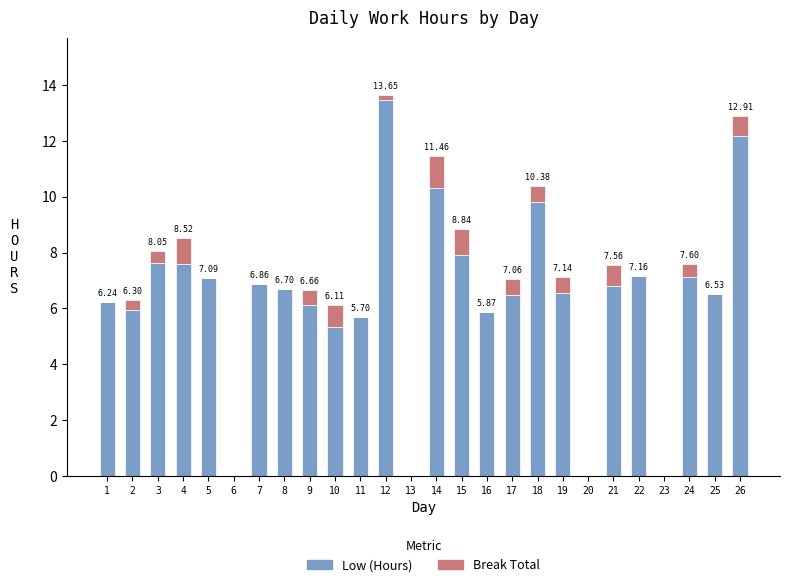

What is the average value of the Low (Hours) series?

6.4